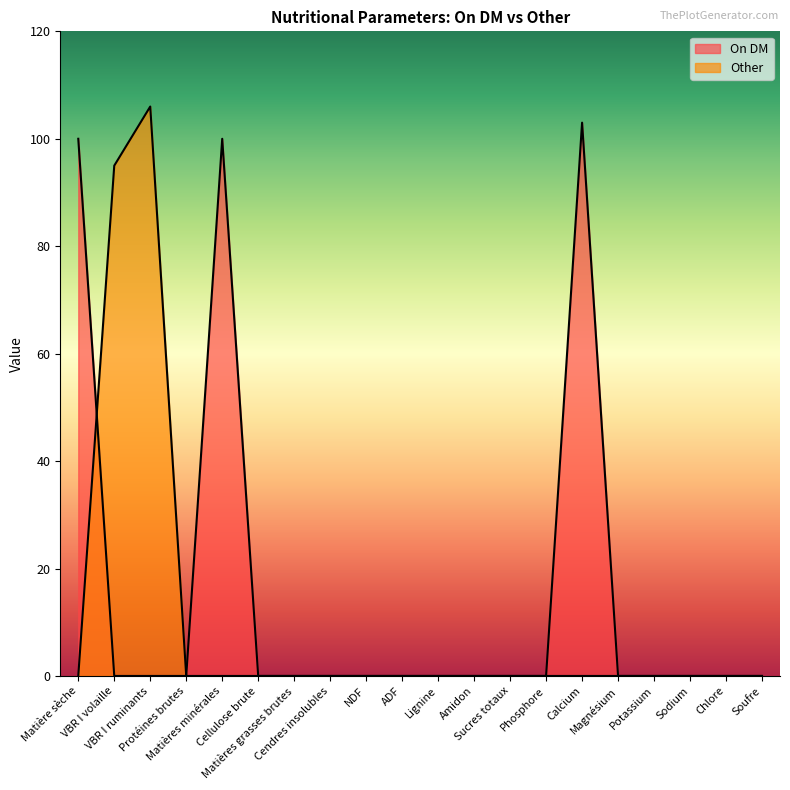

Which series changed the most between Matières grasses brutes and Cendres insolubles?

On DM